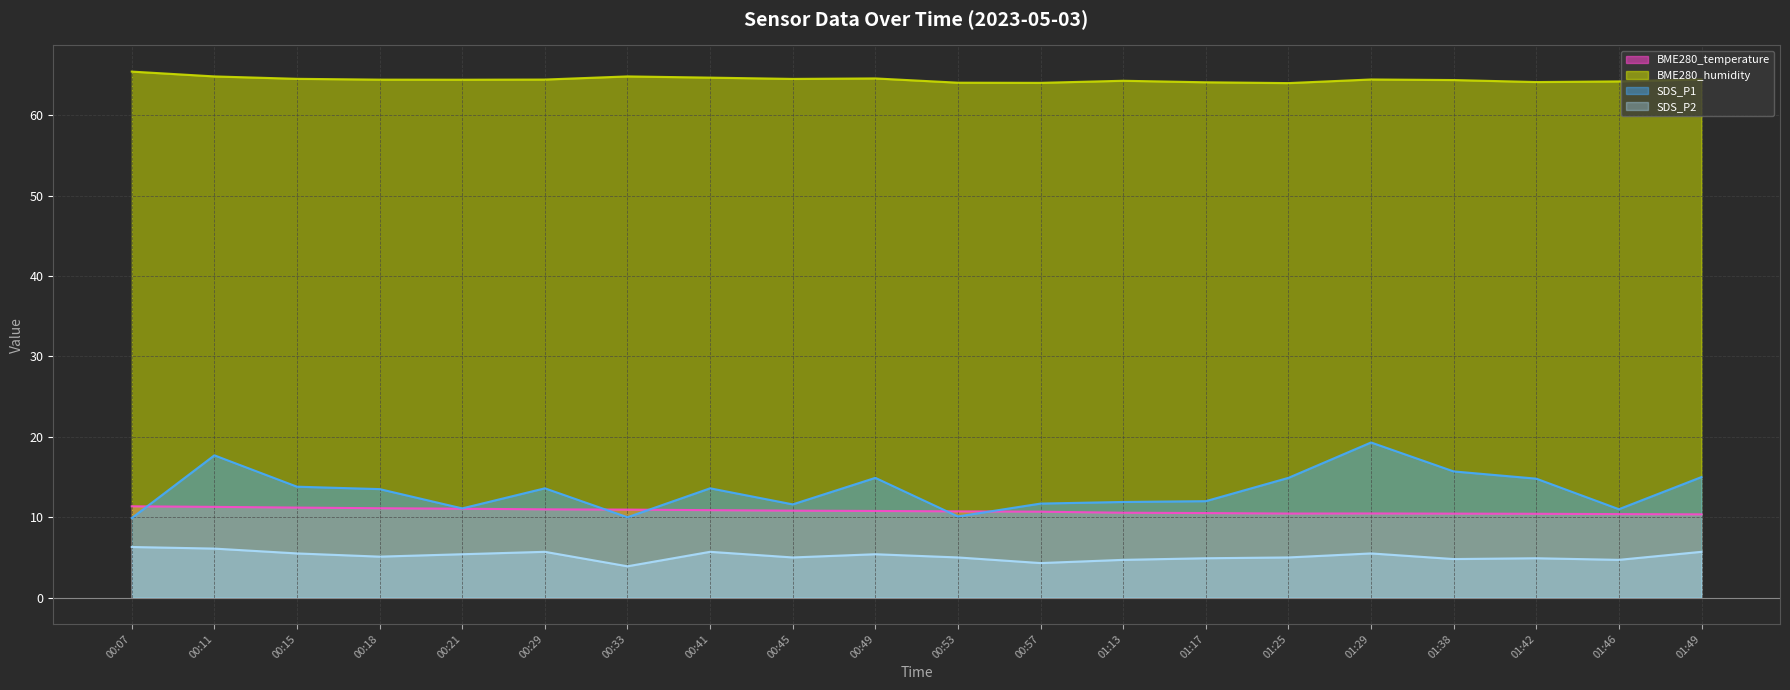

At how many categories does at least one series exceed 32?

20